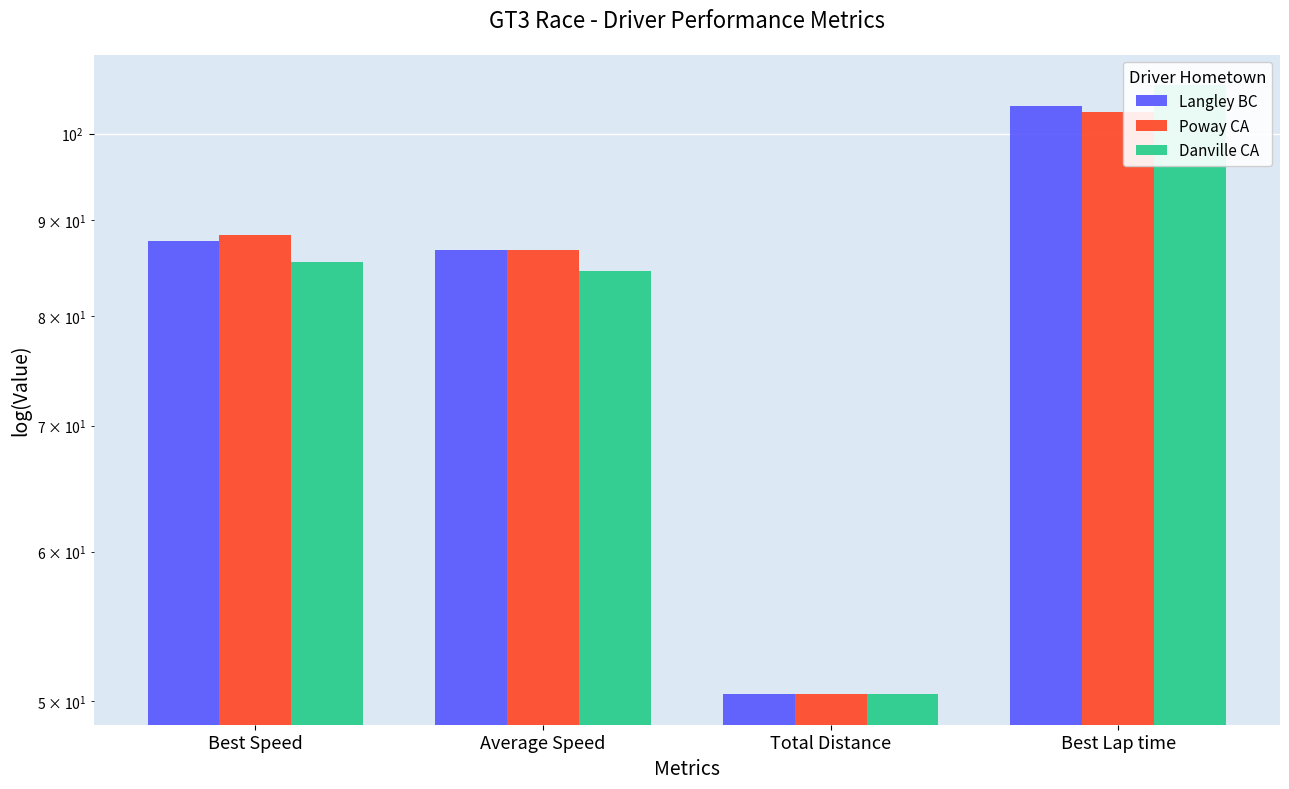

Which series has the largest total across all categories?

Langley BC